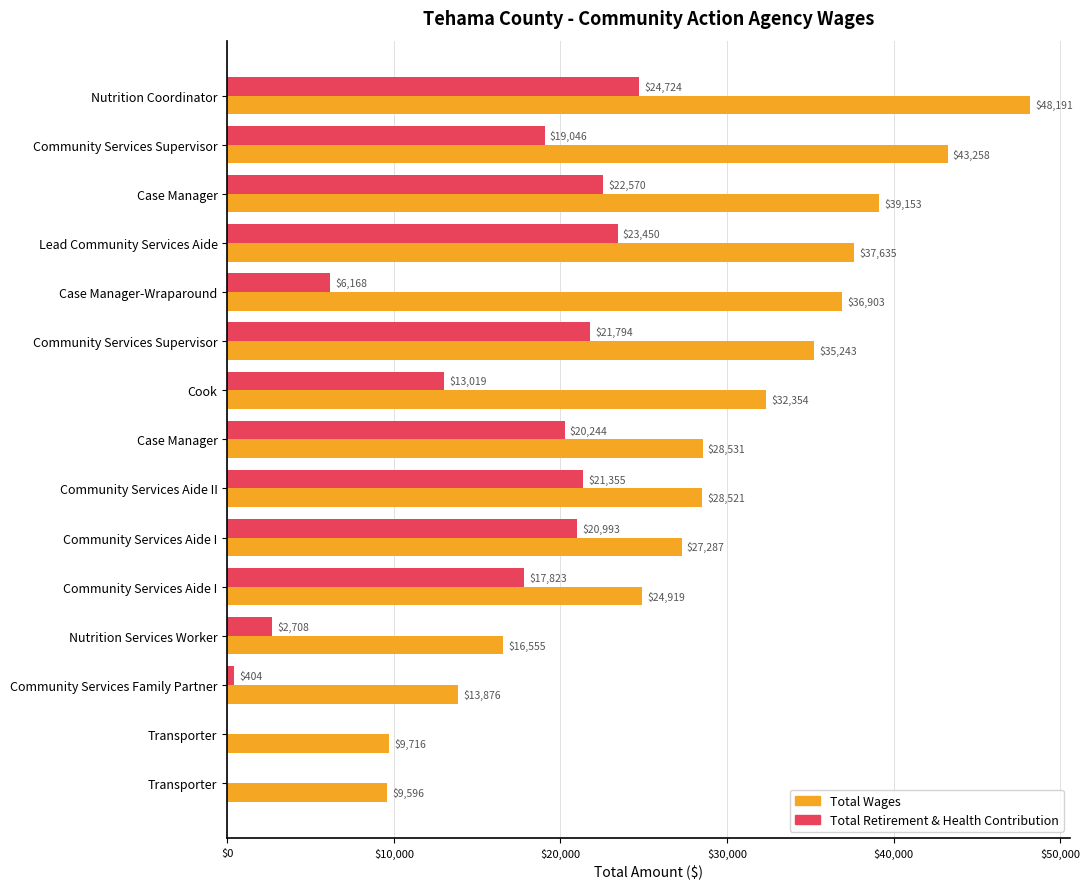

What are all the series names shown in the legend?

Total Wages, Total Retirement & Health Contribution